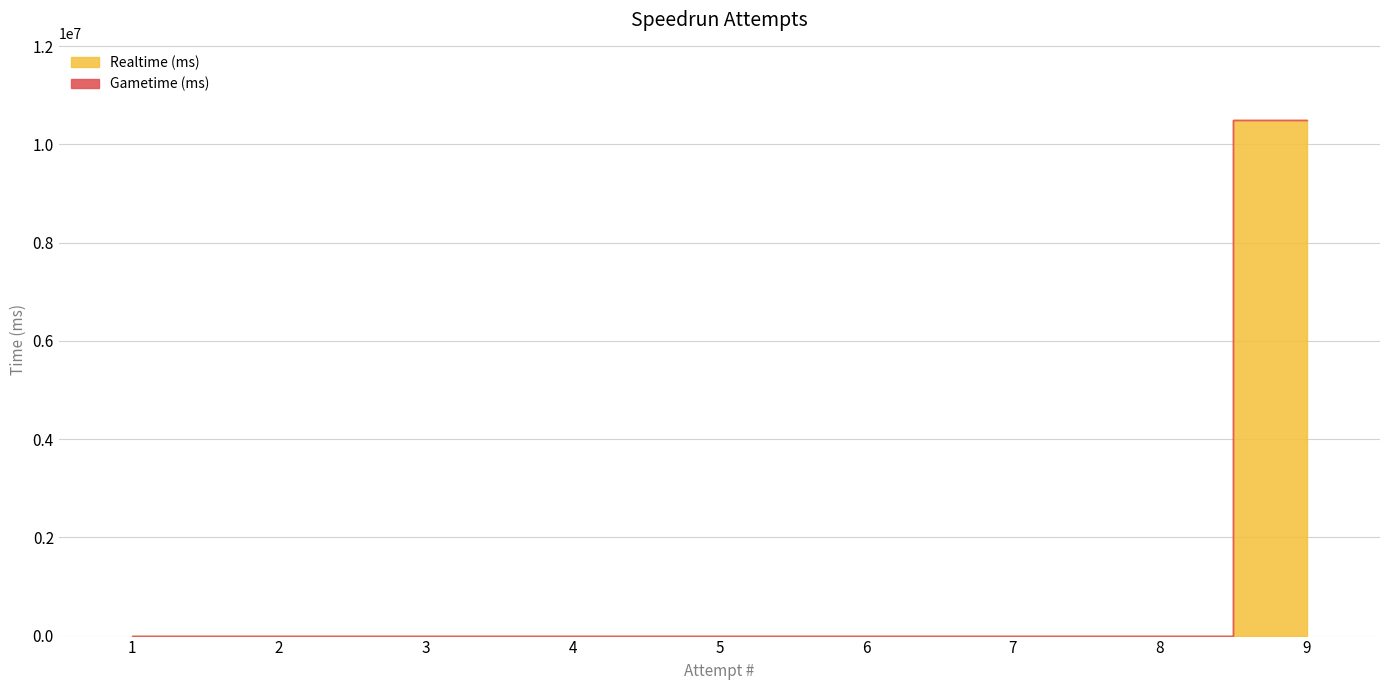

Does the chart display data point markers on the line(s)?

No